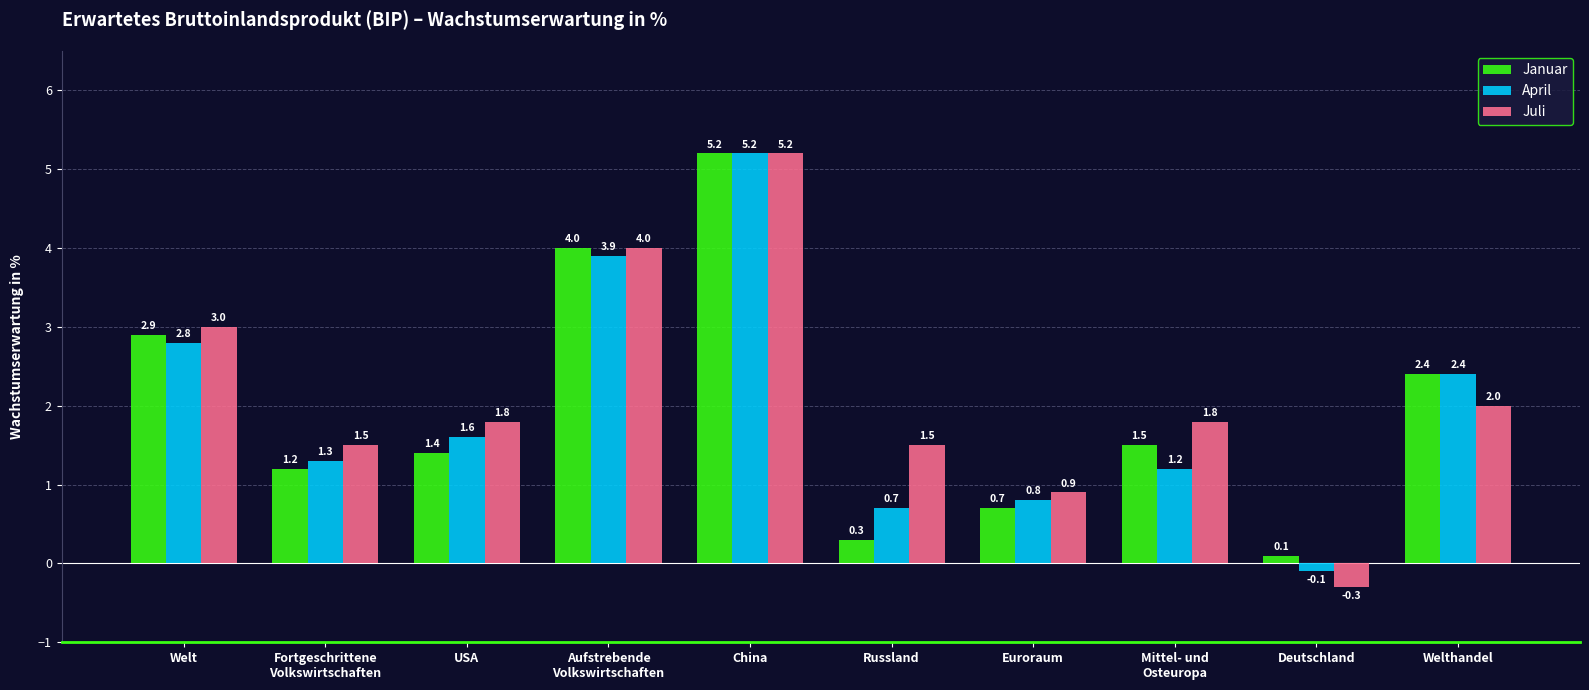

The April series shows 0.8 at Euroraum. True or false?

True